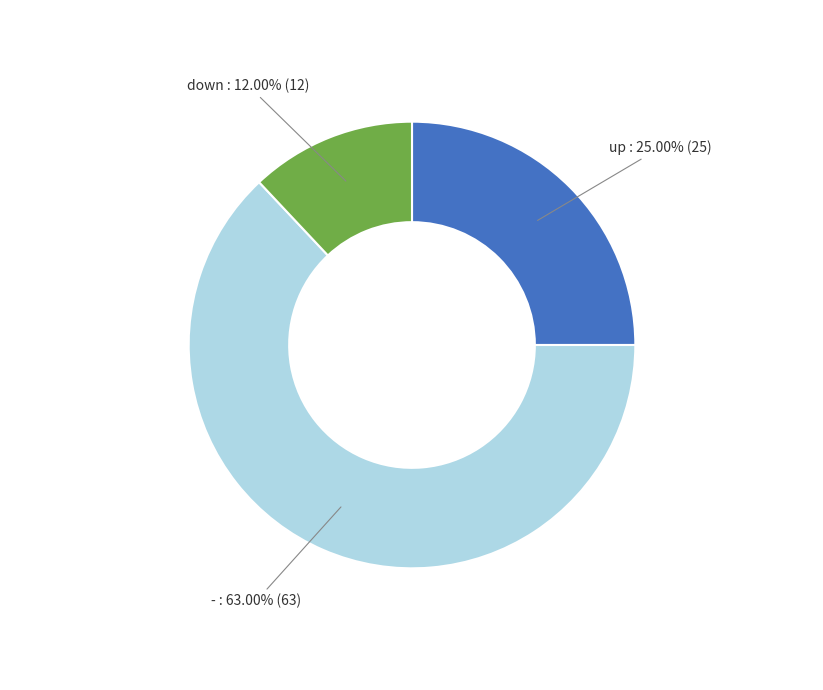

Is there a majority slice in this chart?

Yes